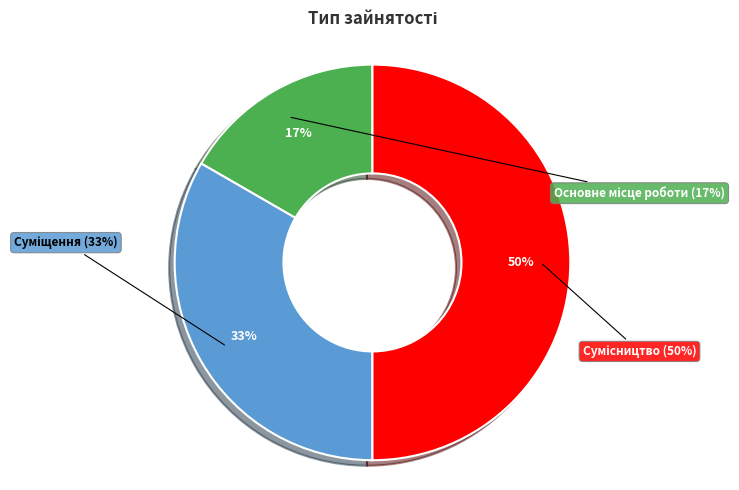

Does any single category account for the majority?

No